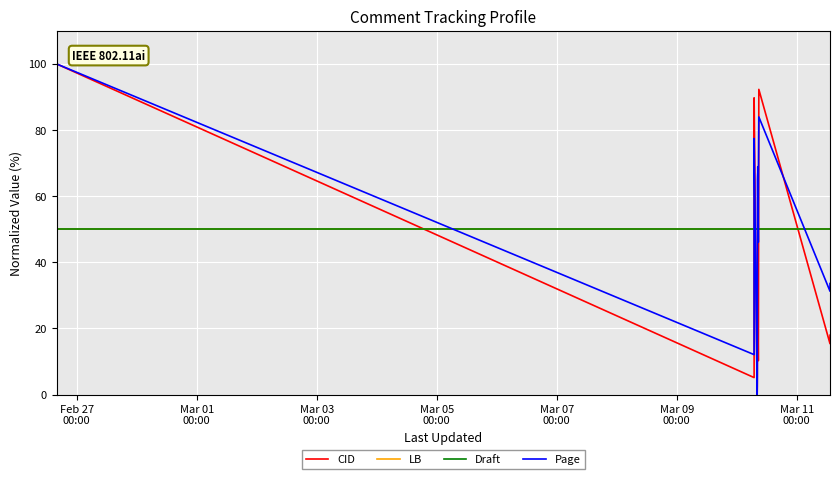

Between which two adjacent categories do Draft and CID first intersect?

Mar 03
00:00 and Mar 05
00:00